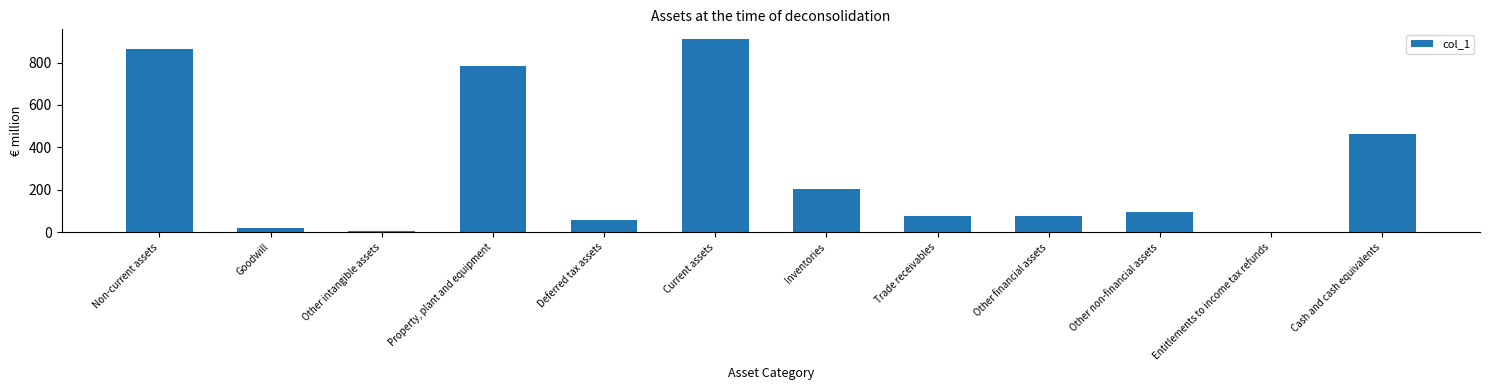

Which category has the highest value across all series?

Current assets